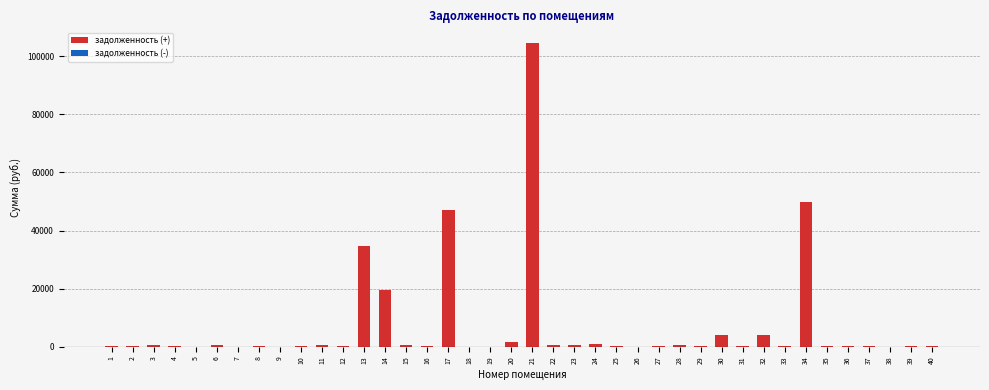

What is the sum of all values?

276737.2